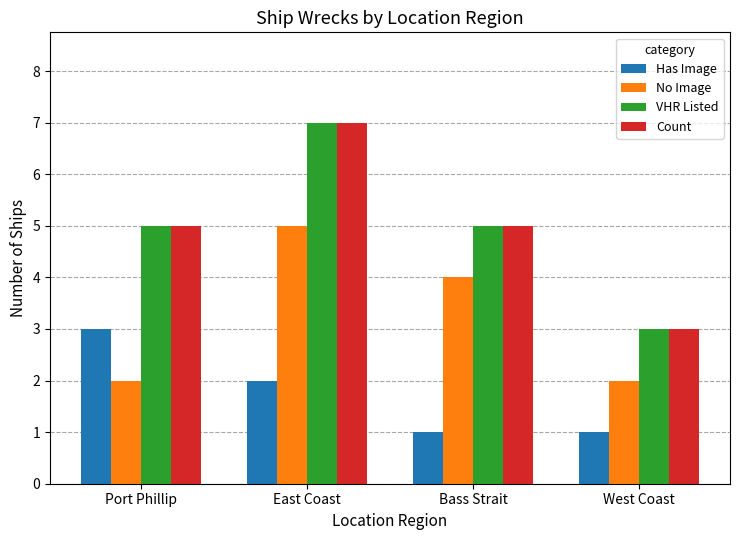

What is the spread (max minus min) of values at East Coast?

5